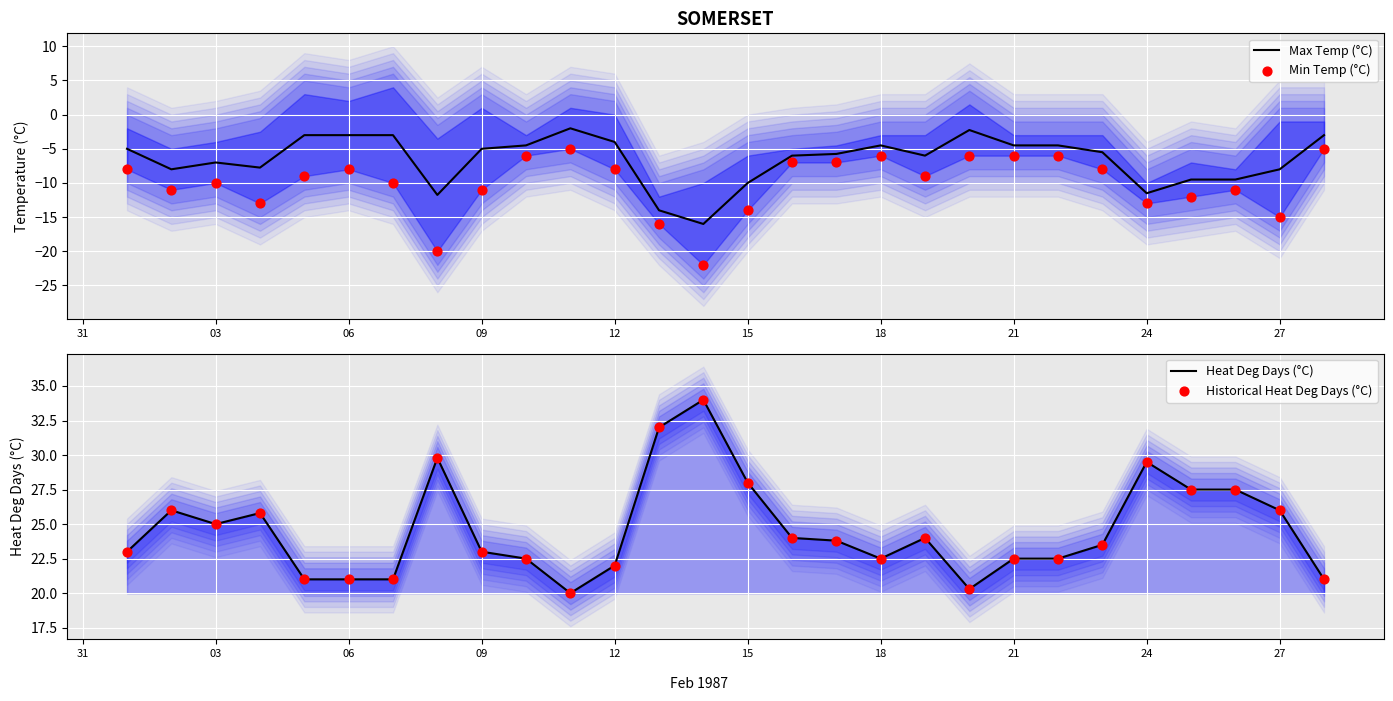

Which series reaches the maximum Y coordinate?

Heat Deg Days (°C)